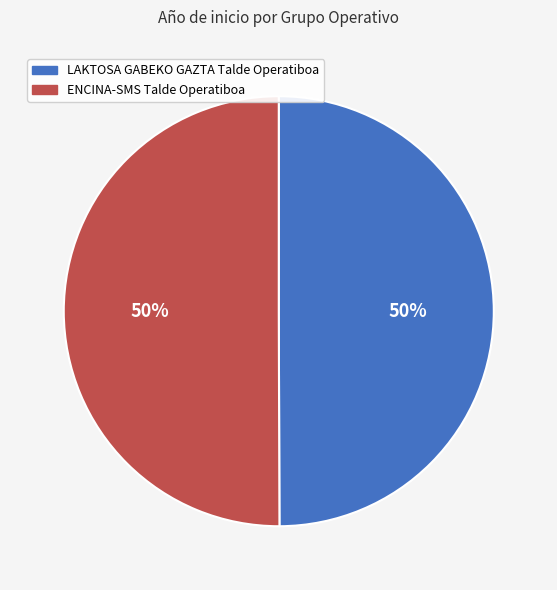

Do ENCINA-SMS Talde Operatiboa and LAKTOSA GABEKO GAZTA Talde Operatiboa together represent more than half of the pie?

Yes